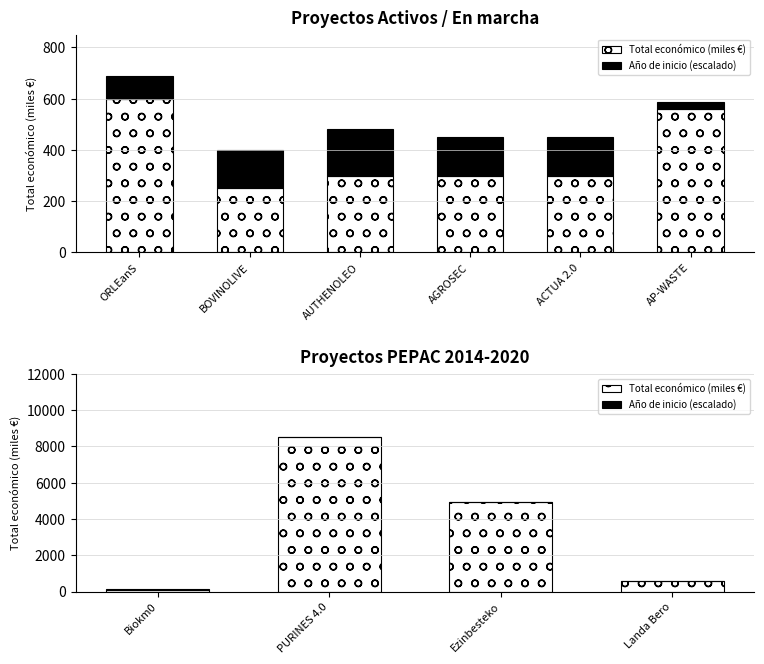

Which series changed the most between PURINES 4.0 and Landa Bero?

Total económico (miles €)